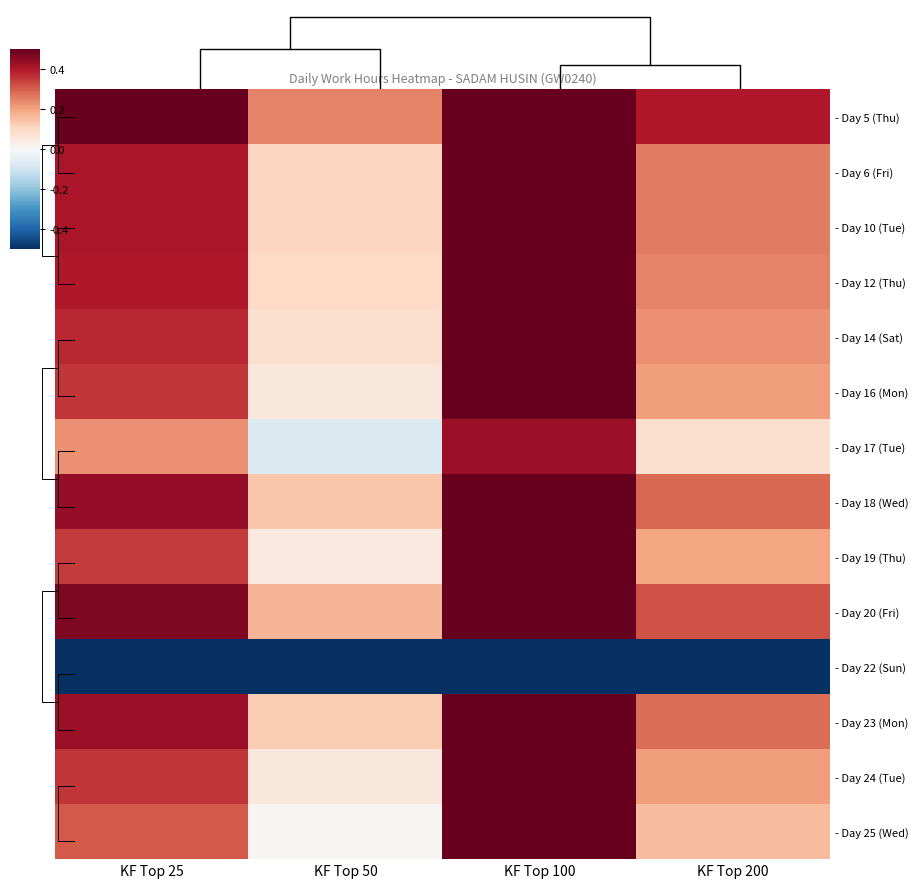

Count the number of data series in this chart.

14